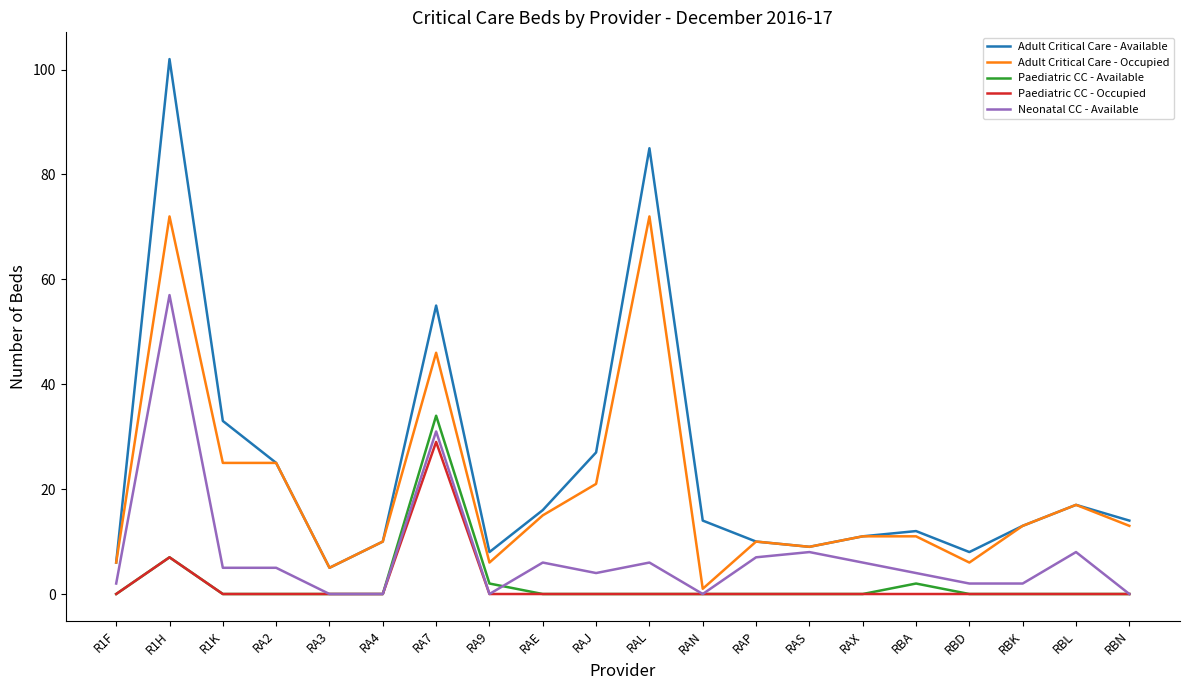

How many interior local valleys does the Adult Critical Care - Available series have?

4